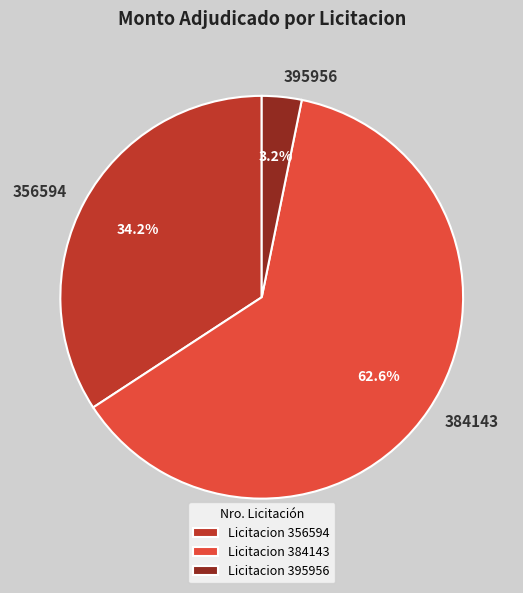

Does any single category account for the majority?

Yes